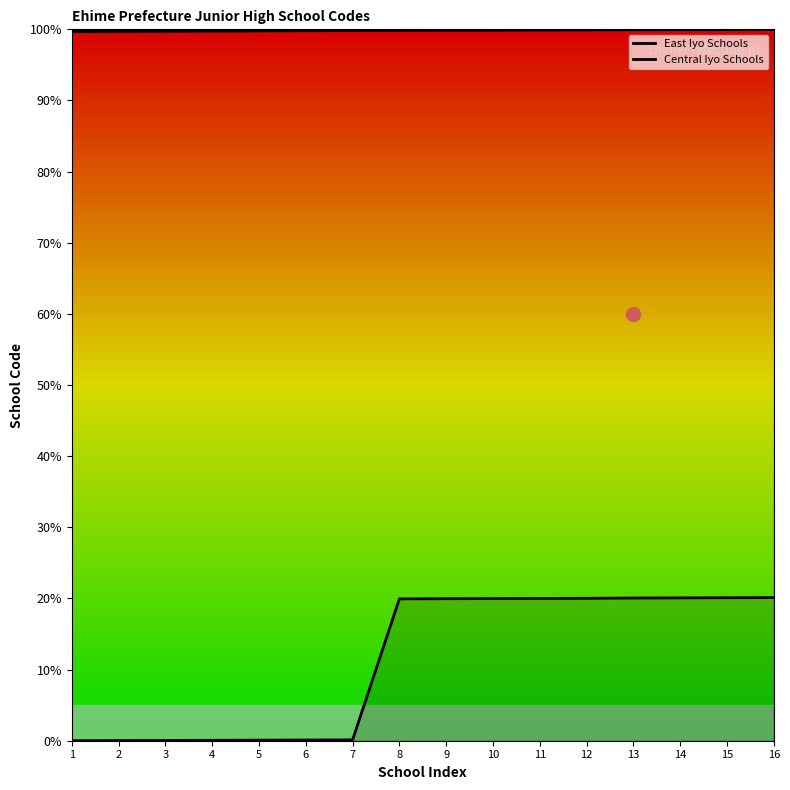

What are all the series names shown in the legend?

East Iyo Schools, Central Iyo Schools